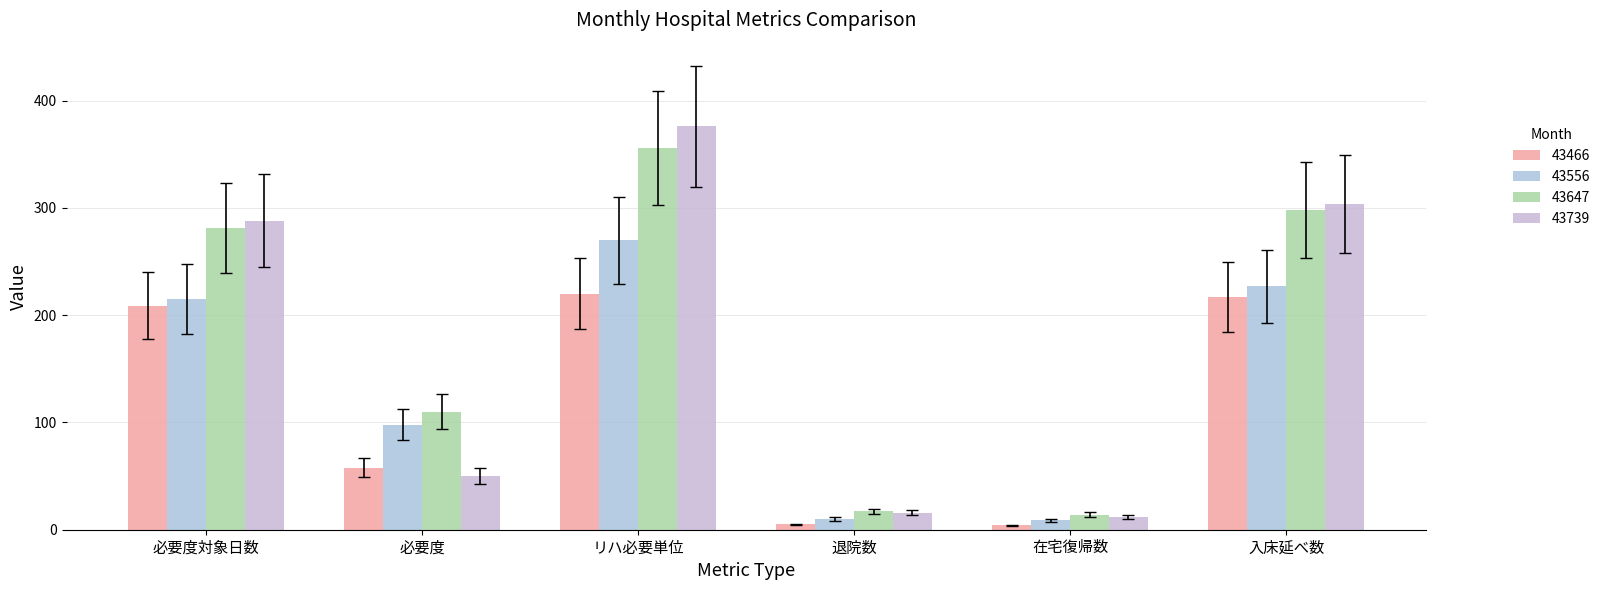

What is the difference between the highest and lowest values at 退院数?

12